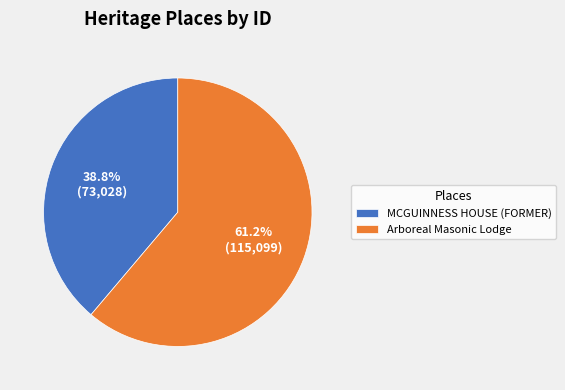

Which category has the biggest portion of the pie?

Arboreal Masonic Lodge